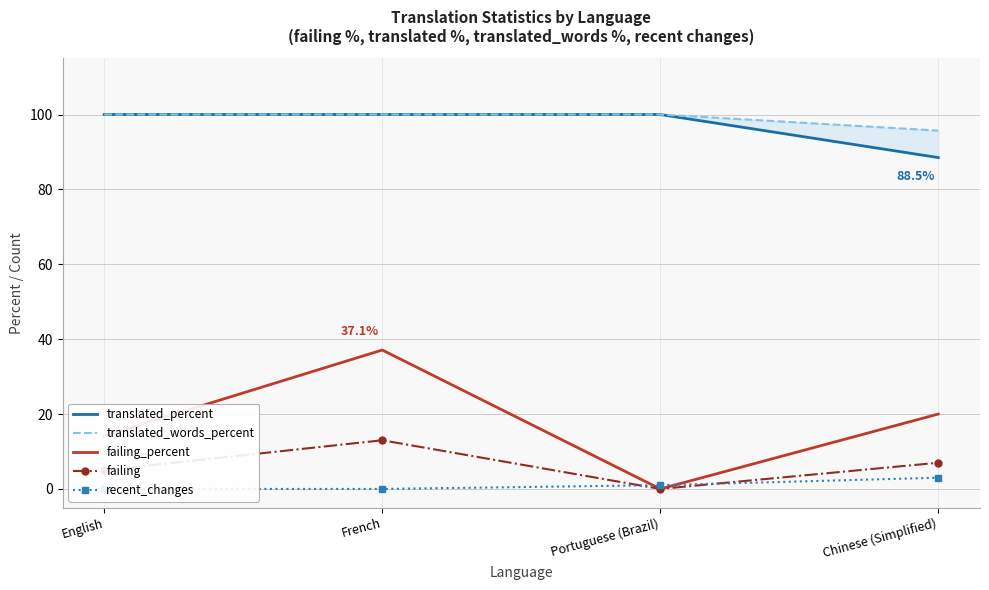

What is the sum of the translated_words_percent values at Chinese (Simplified) and Portuguese (Brazil)?

195.7